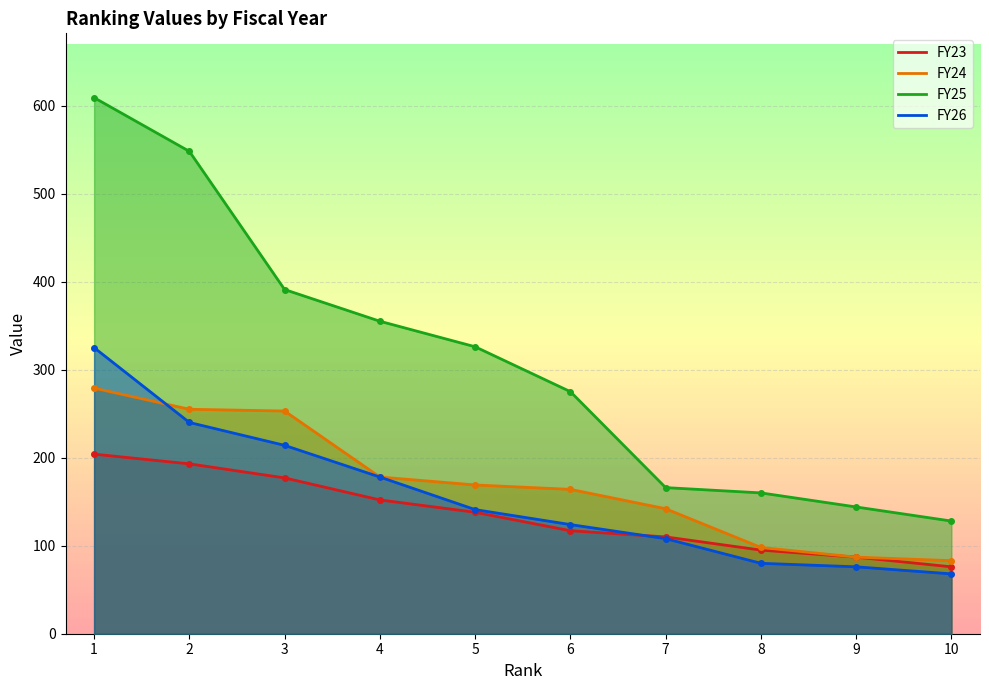

True or false: FY23 has a value of 61 at 2.

False